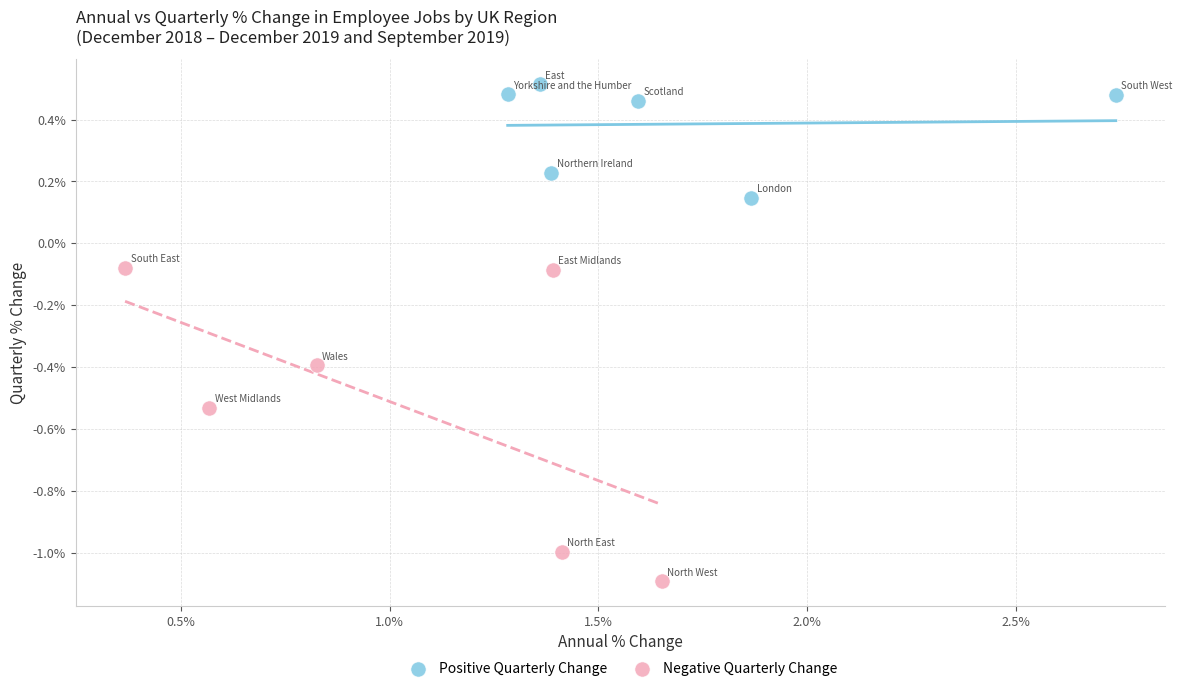

Which series has the largest Y range (max minus min)?

Negative Quarterly Change